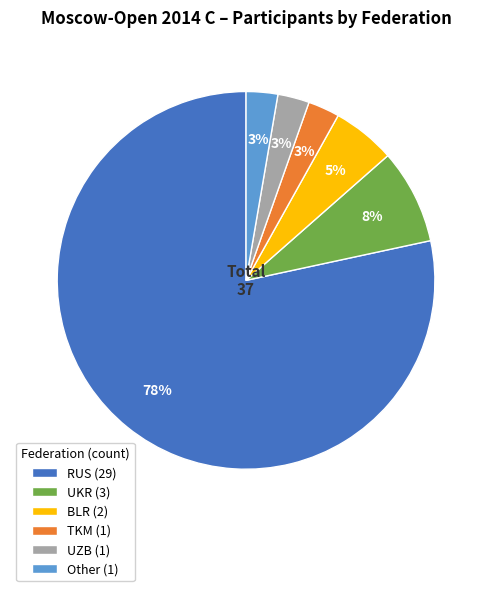

The UZB slice represents 3% of the pie. True or false?

True